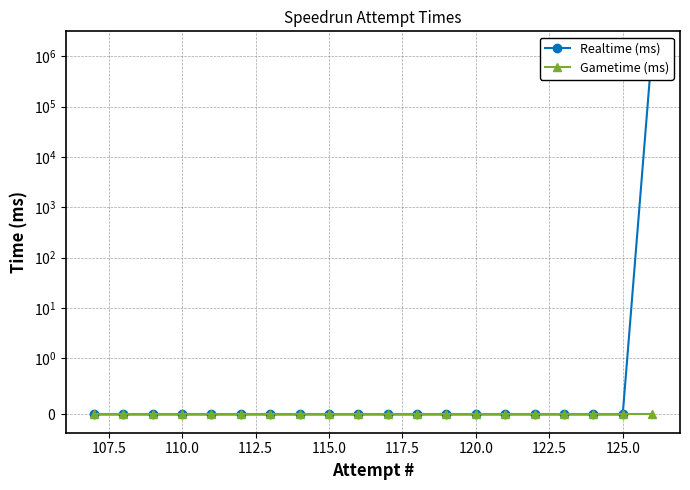

How many lines are shown in the chart?

2